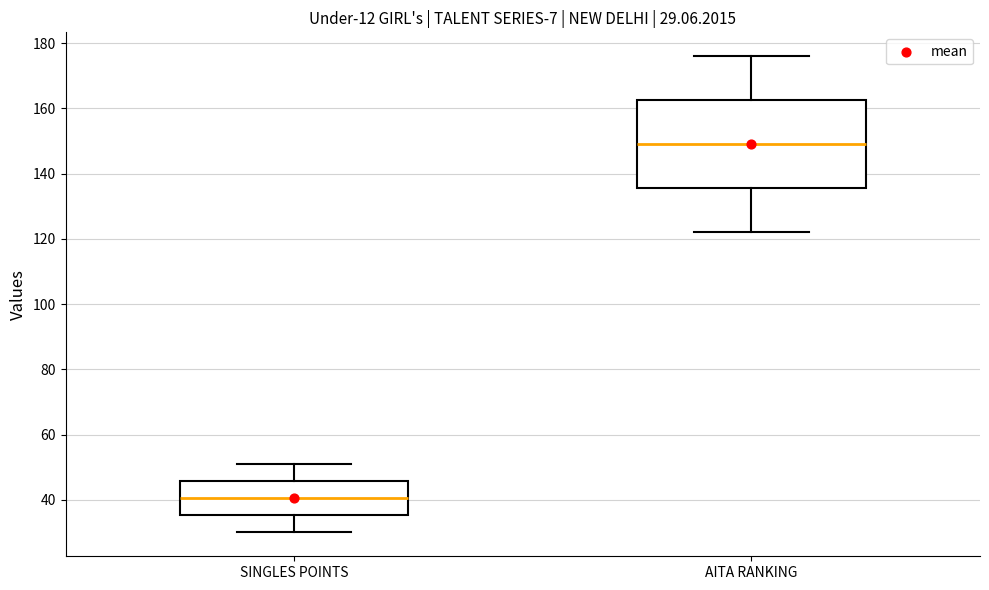

Which box is the tallest, from its lower edge to its upper edge?

AITA RANKING